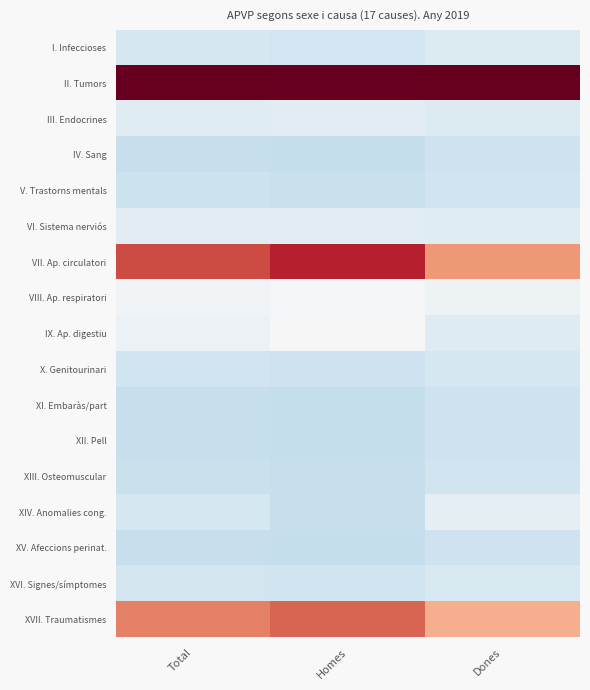

Between Total and Dones, which series saw the biggest shift?

VII. Ap. circulatori